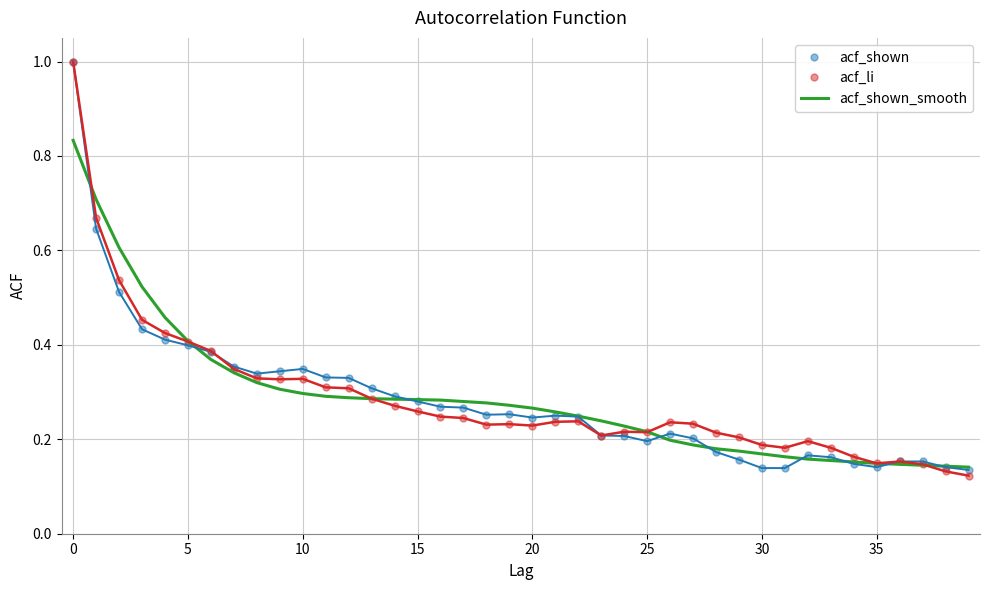

What is the highest value of the acf_shown series?

1.0